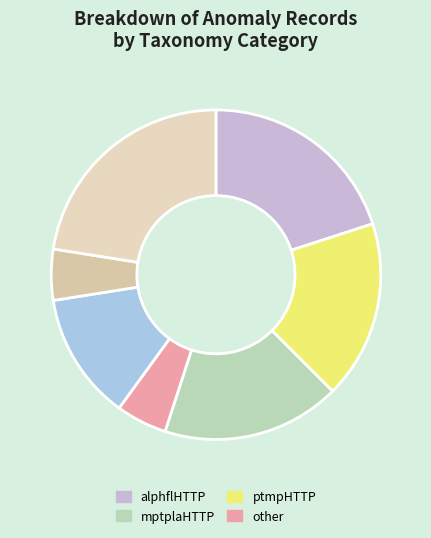

How many slices are in this pie chart?

7